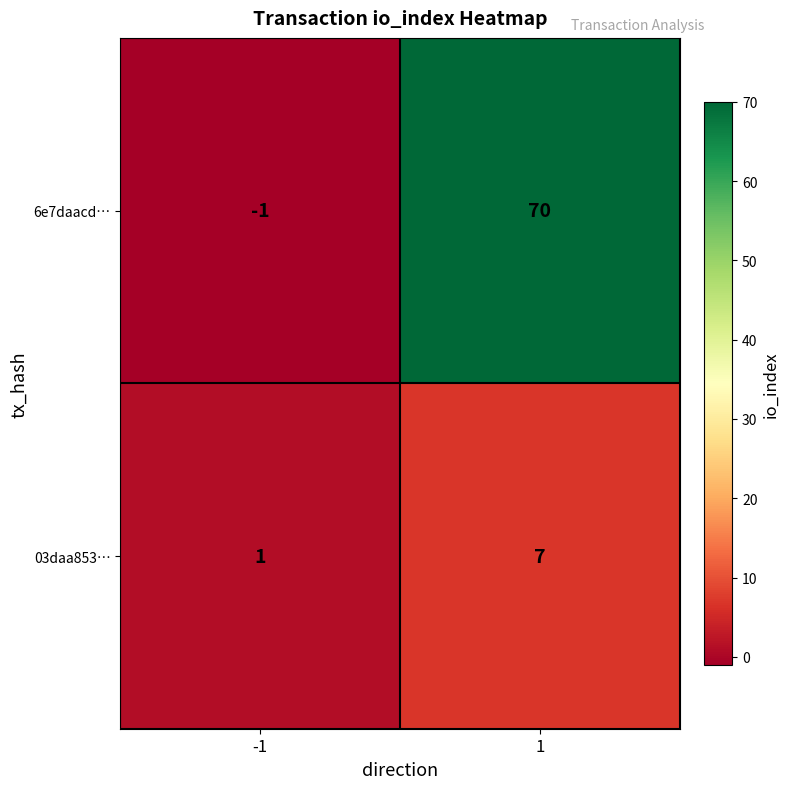

At how many categories does at least one series exceed 51?

1